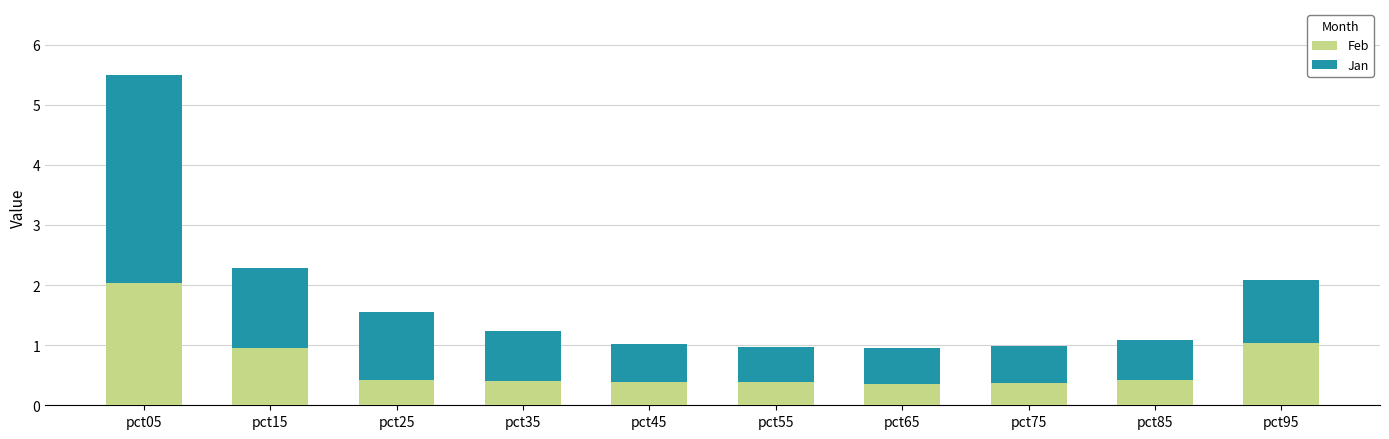

What is the sum of the Feb values at pct45 and pct95?

1.4